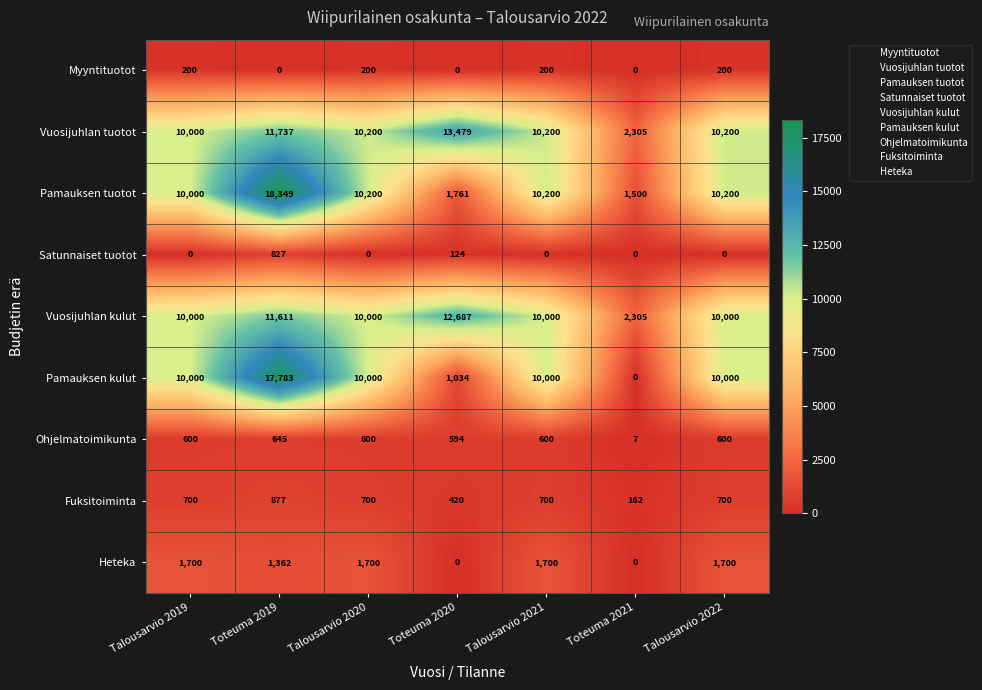

At how many categories does at least one series exceed 15221?

1